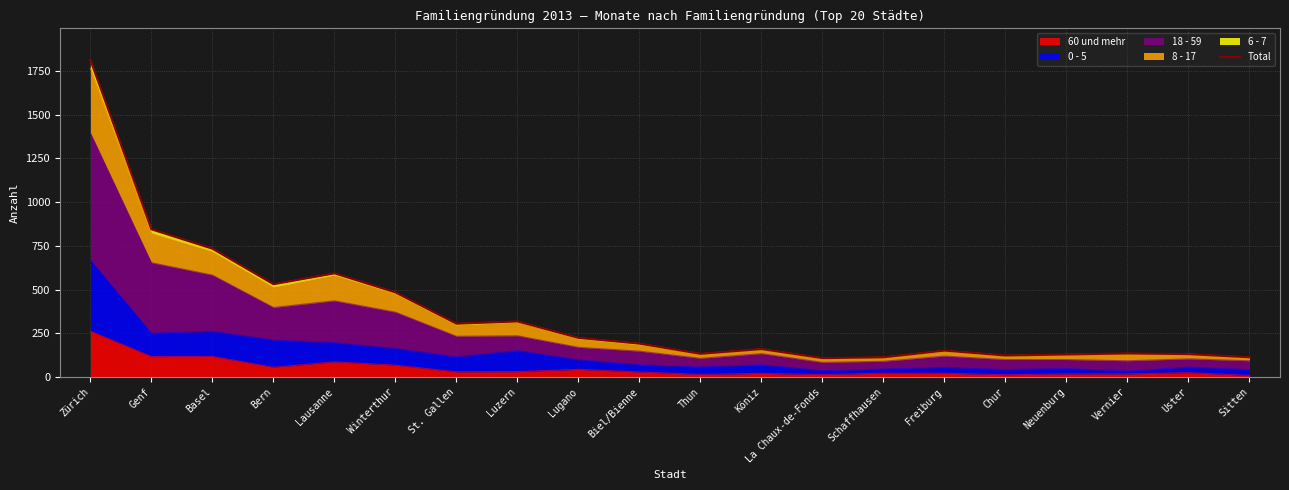

How many lines are shown in the chart?

1